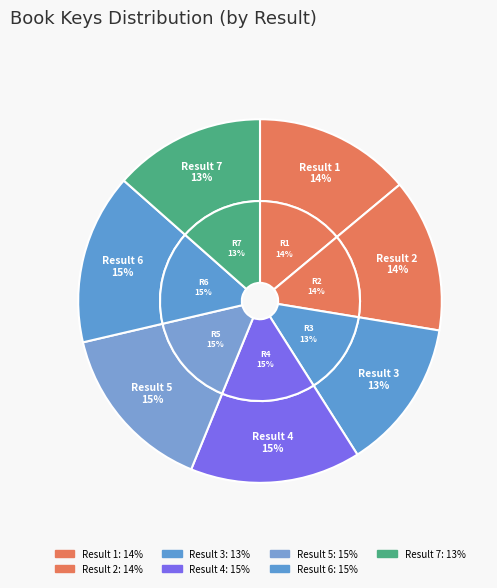

To the nearest percent, what percentage of the pie is 3?

13%